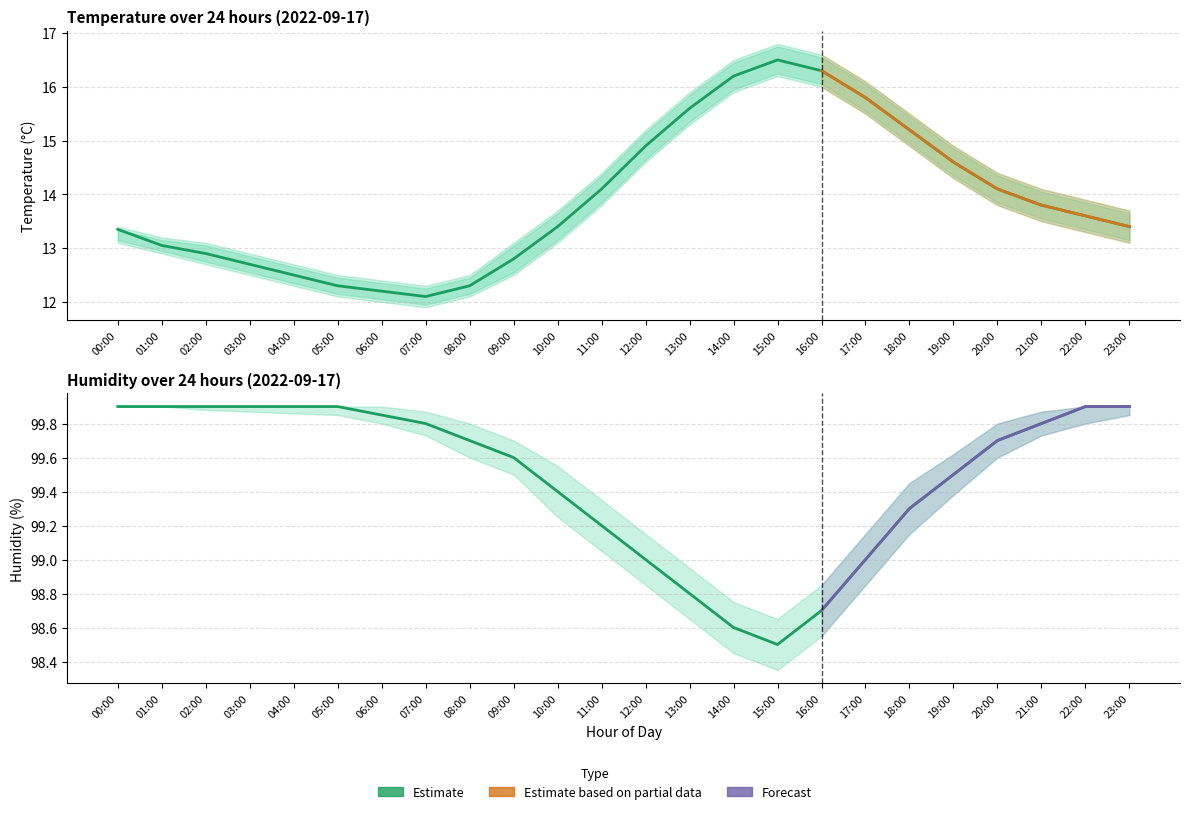

True or false: temperature_lower and temperature intersect in this chart.

False